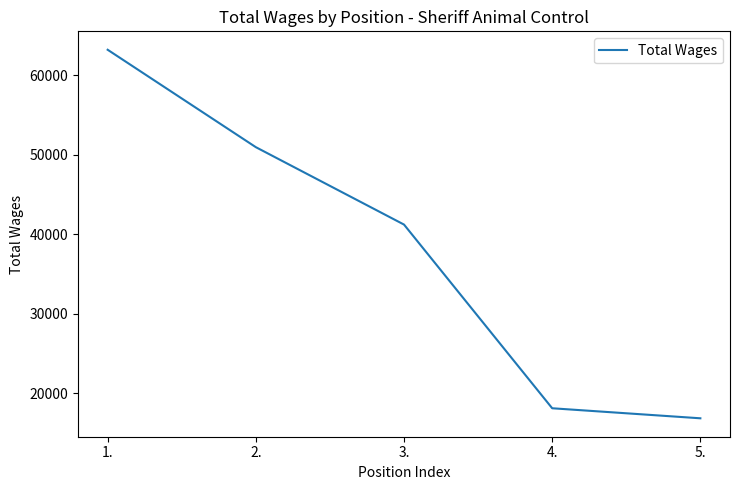

What is the change in value from 2. to 4.?

-32861